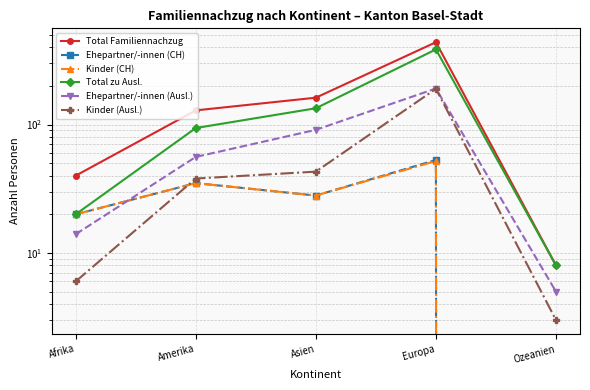

True or false: Kinder (CH) and Total Familiennachzug cross at least once.

False